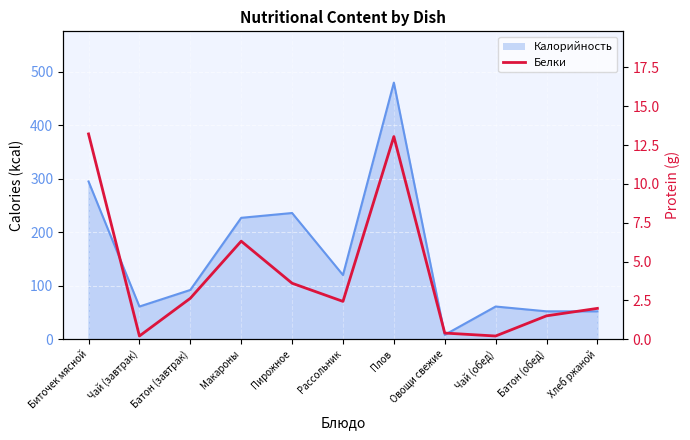

How many data points are above 2?

6